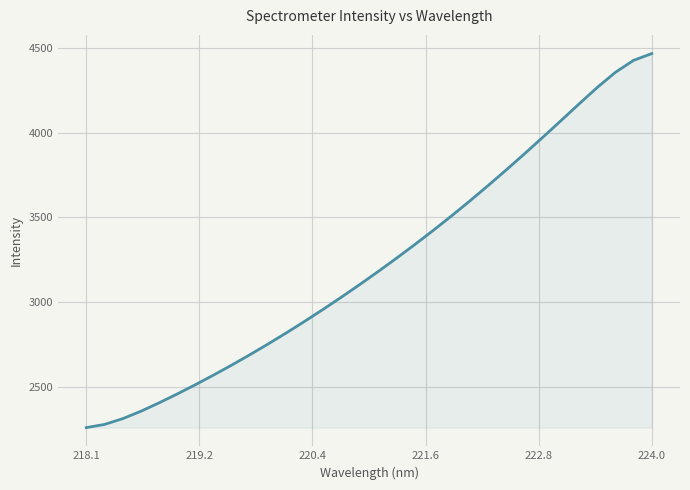

What is the maximum value shown in the chart?

4467.7